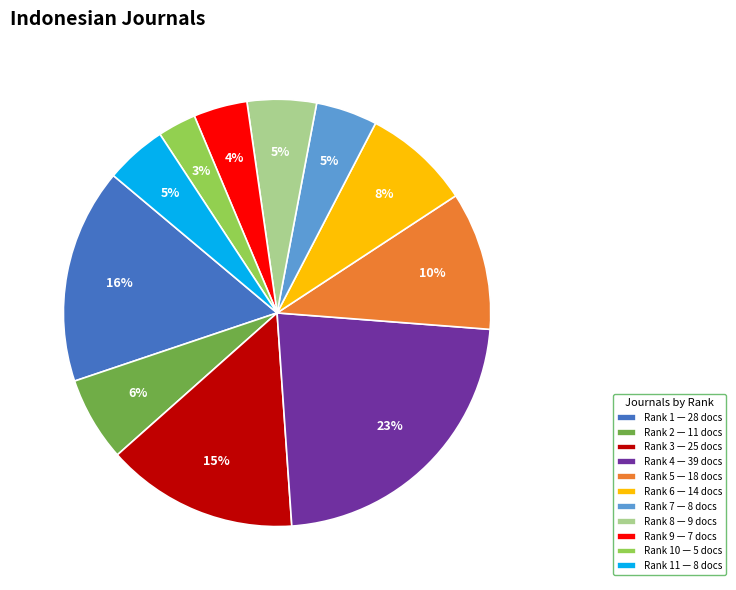

To the nearest percent, what percentage of the pie is Rank 8 — 9 docs?

5%